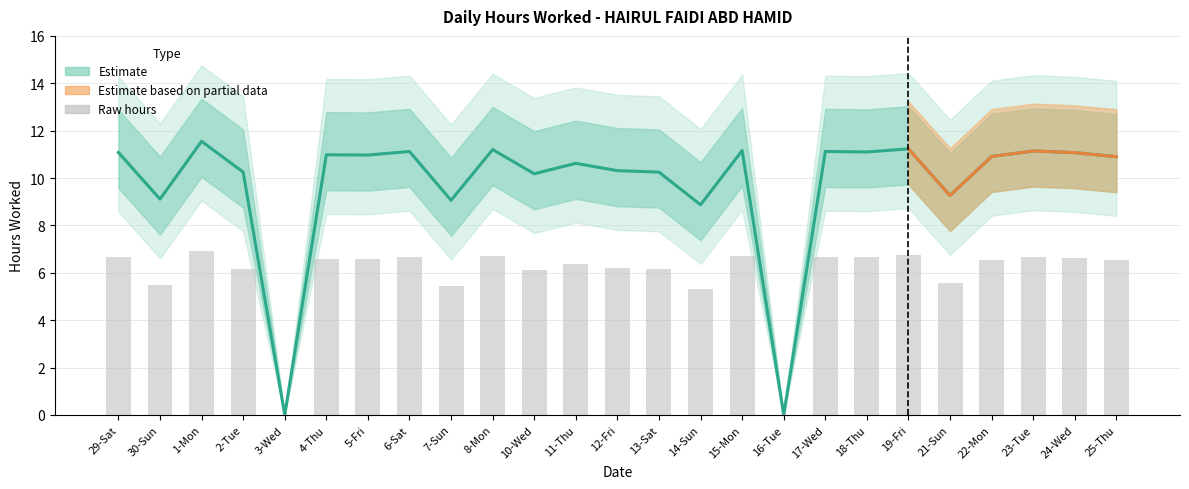

What position from the left is 24-Wed?

24